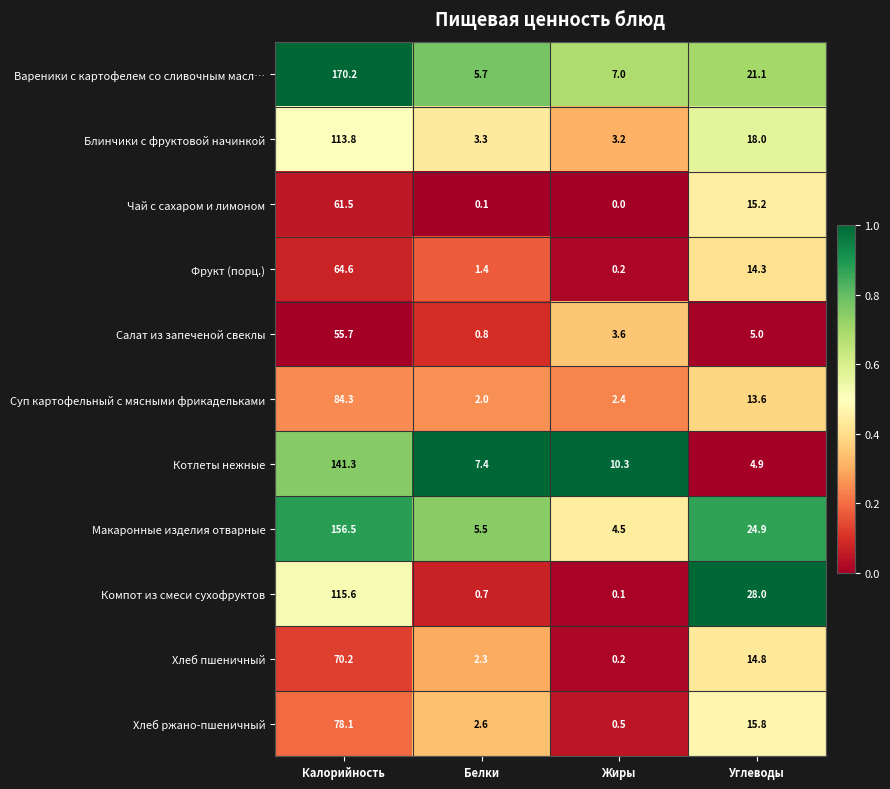

Which series has the largest total across all categories?

Вареники с картофелем со сливочным масл…